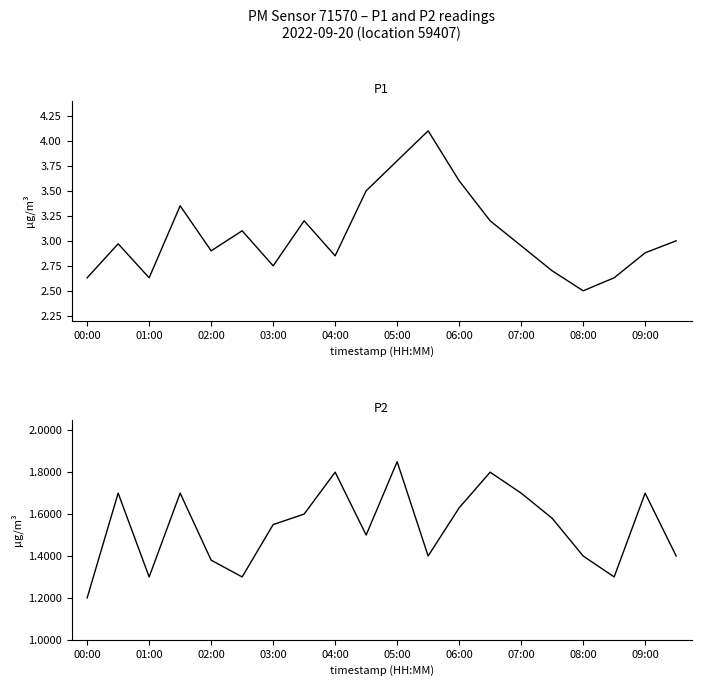

What is the highest value of the P2 series?

1.9